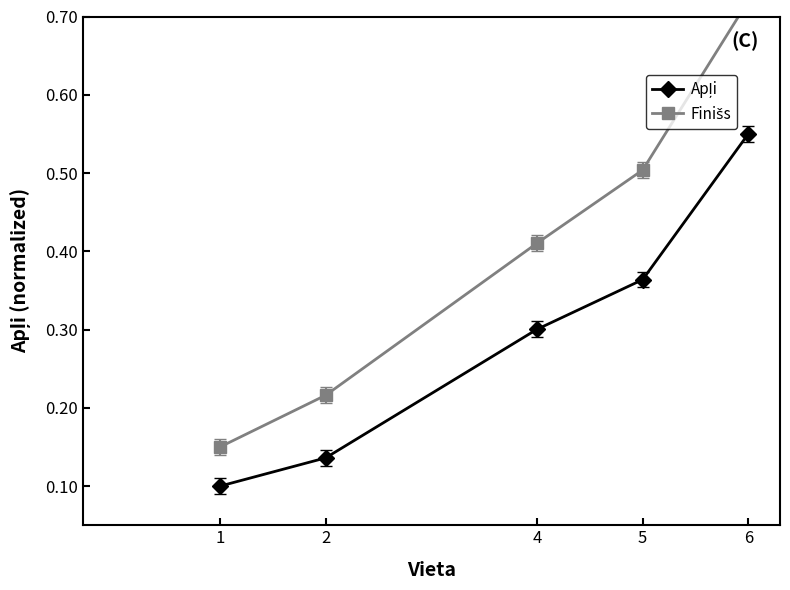

Is it true that Apļi equals 0.6 at 5?

False